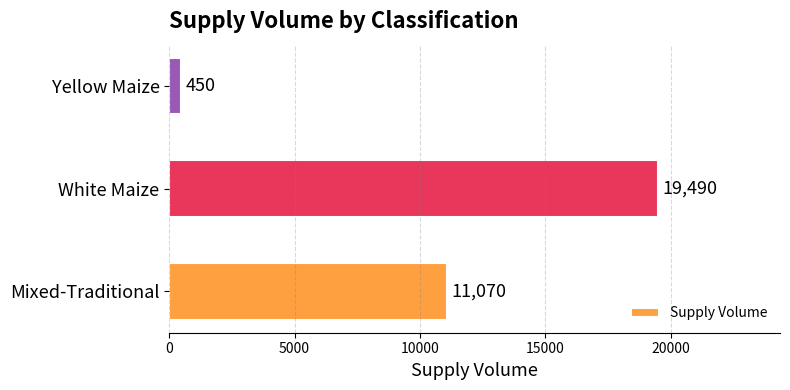

The value at Mixed-Traditional is 17756. True or false?

False